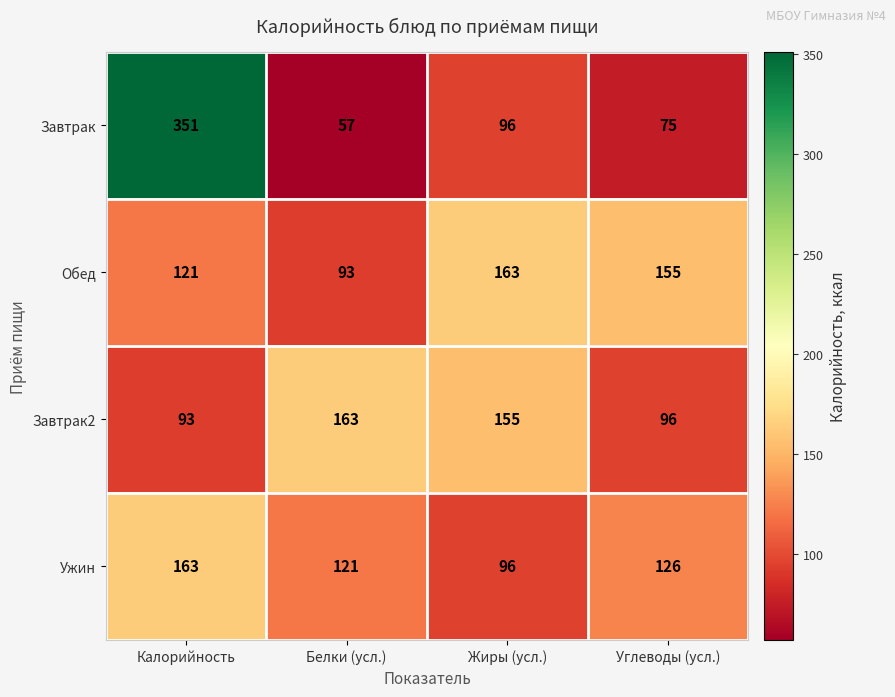

What is the total value across all series at Белки (усл.)?

434